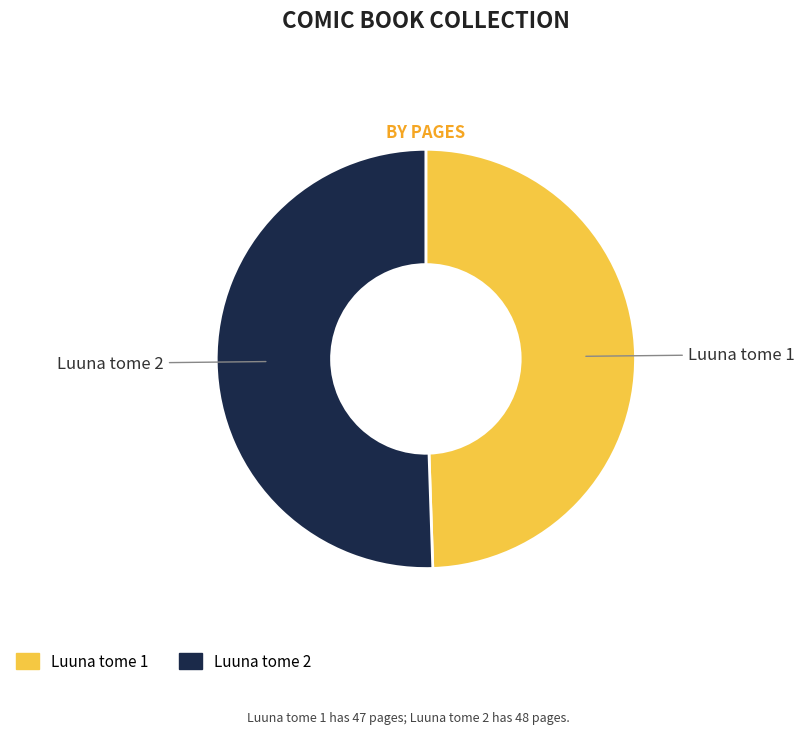

What is the largest slice in the pie chart?

Luuna tome 2